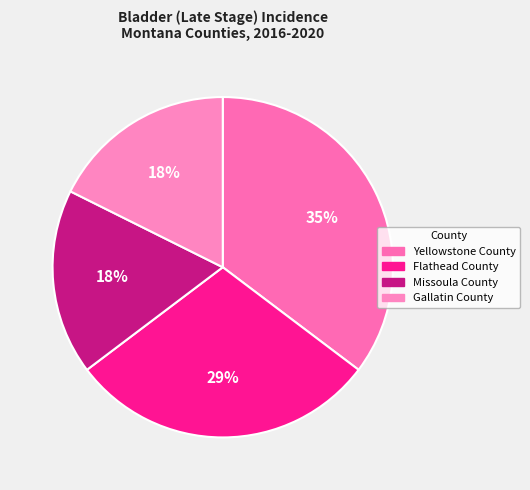

Combined, do Missoula County and Yellowstone County account for over 50%?

Yes